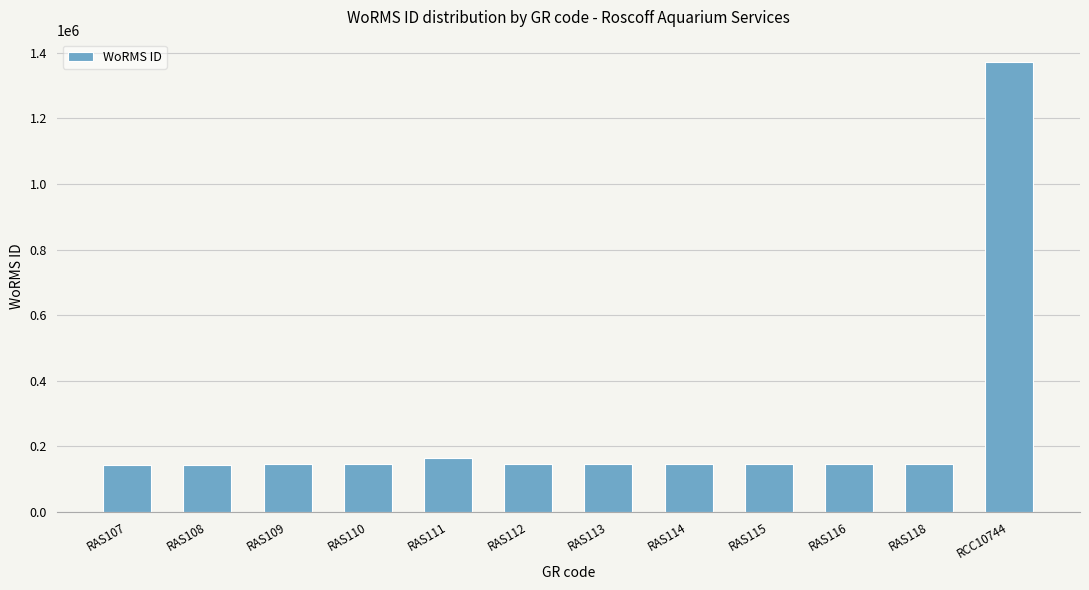

What is the label of the 5th bar from the right?

RAS114